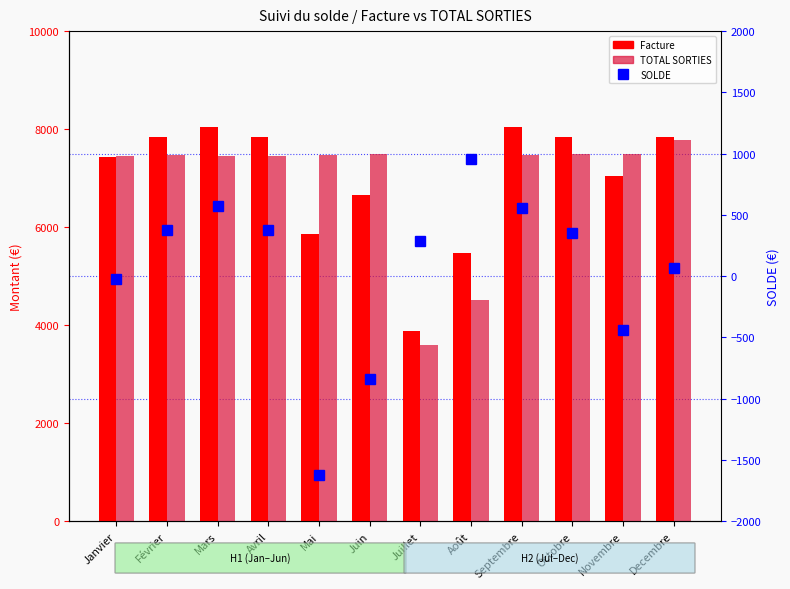

Which series has the largest total across all categories?

Facture